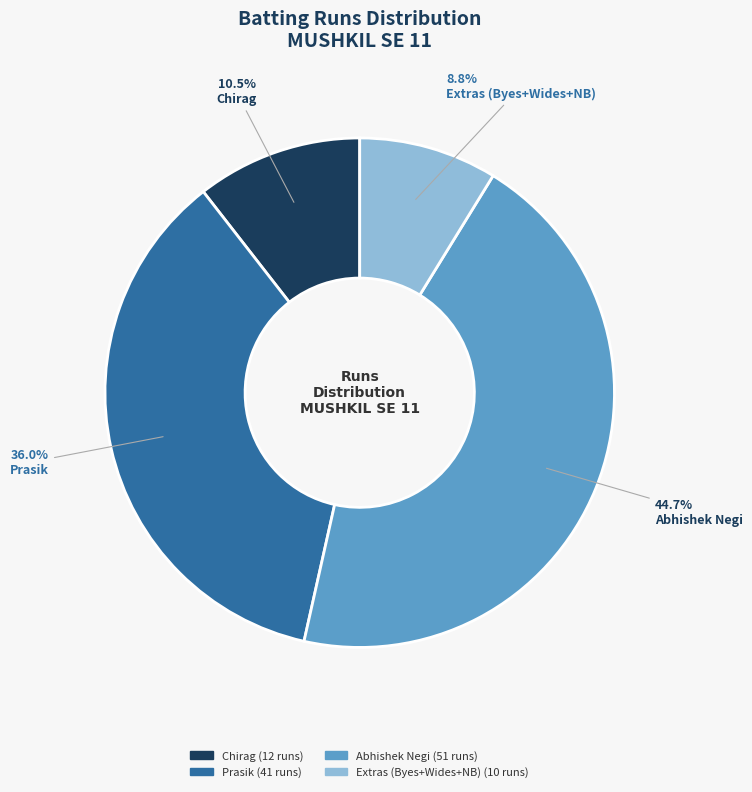

Is there any slice that represents more than half of the pie?

No